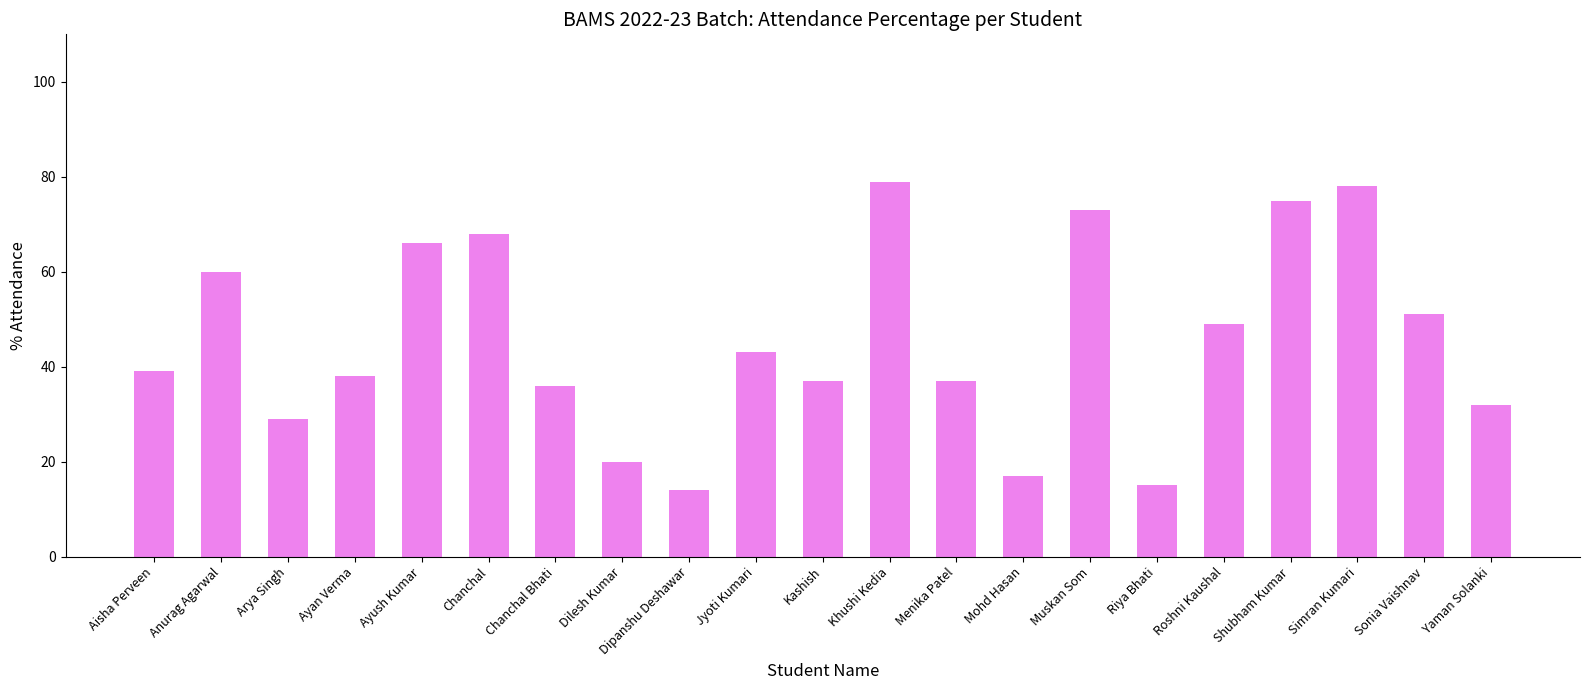

What is the label of the 14th bar from the right?

Dilesh Kumar